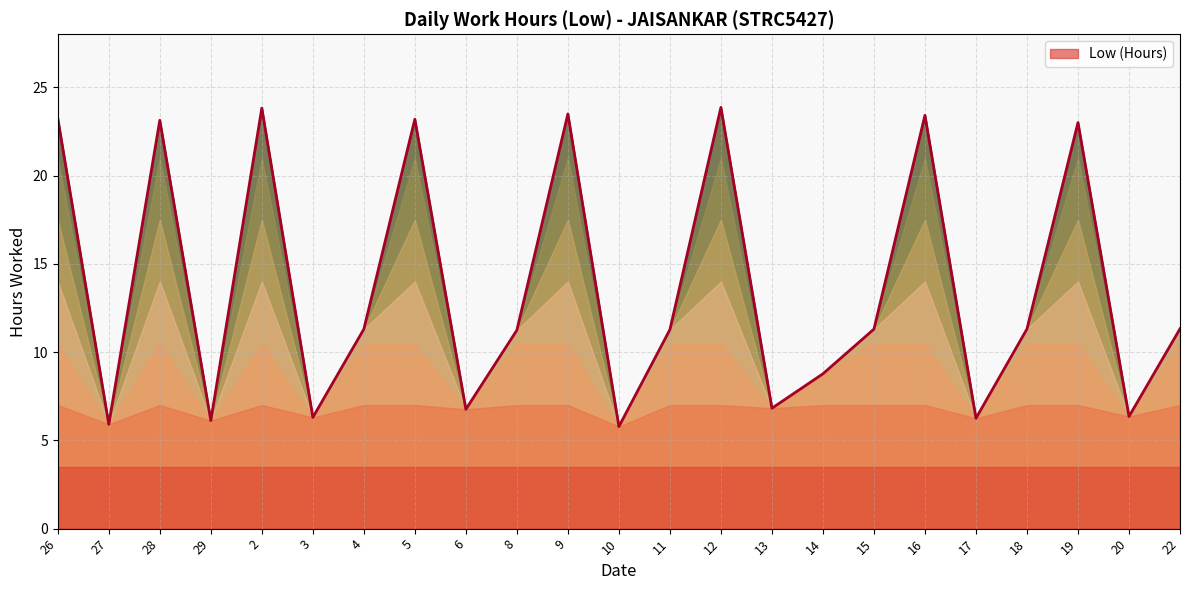

Approximately how many times larger is the value at 10 compared to 29?

0.9